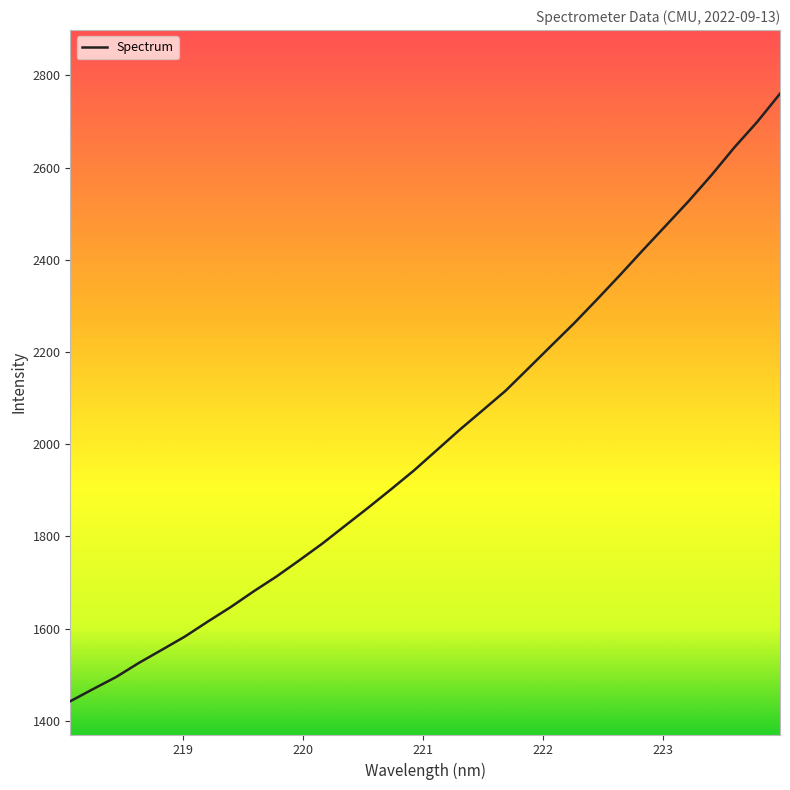

What is the minimum value shown in the chart?

1442.5